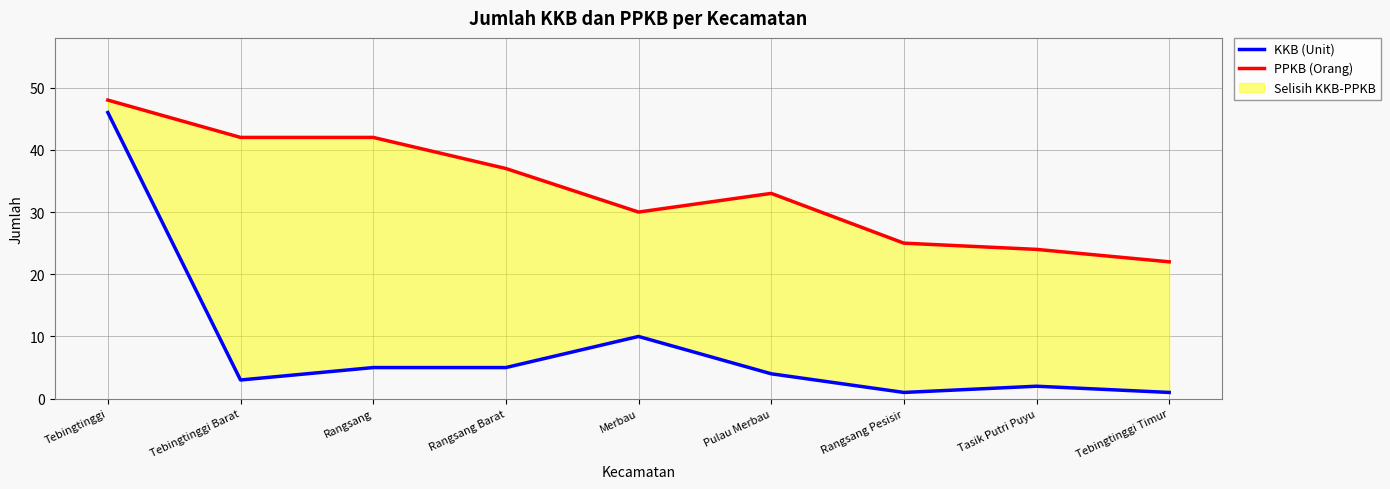

Reading left to right, what are all the values shown in this chart?

KKB (Unit): Tebingtinggi=46	Tebingtinggi Barat=3	Rangsang=5	Rangsang Barat=5	Merbau=10	Pulau Merbau=4	Rangsang Pesisir=1	Tasik Putri Puyu=2	Tebingtinggi Timur=1
PPKB (Orang): Tebingtinggi=48	Tebingtinggi Barat=42	Rangsang=42	Rangsang Barat=37	Merbau=30	Pulau Merbau=33	Rangsang Pesisir=25	Tasik Putri Puyu=24	Tebingtinggi Timur=22